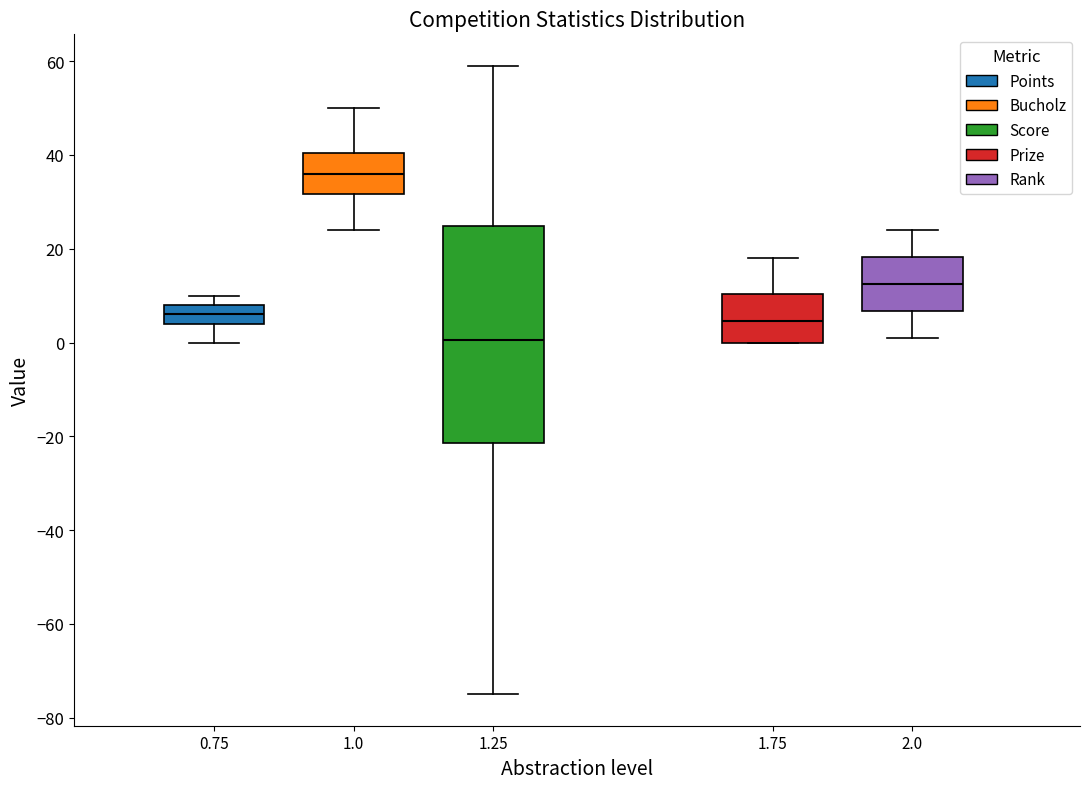

Which box is the tallest, from its lower edge to its upper edge?

1.25